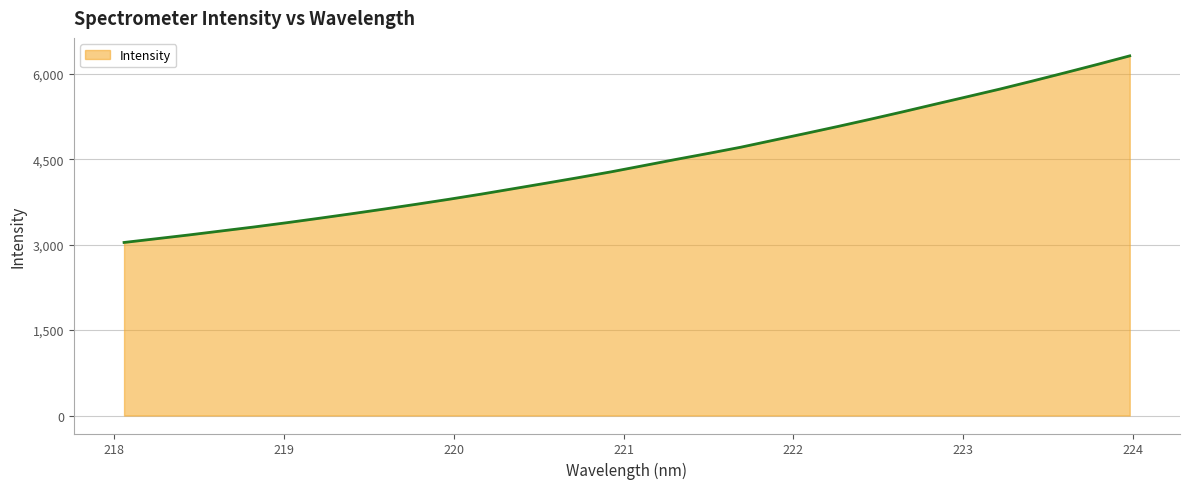

What is the minimum value shown in the chart?

3039.3